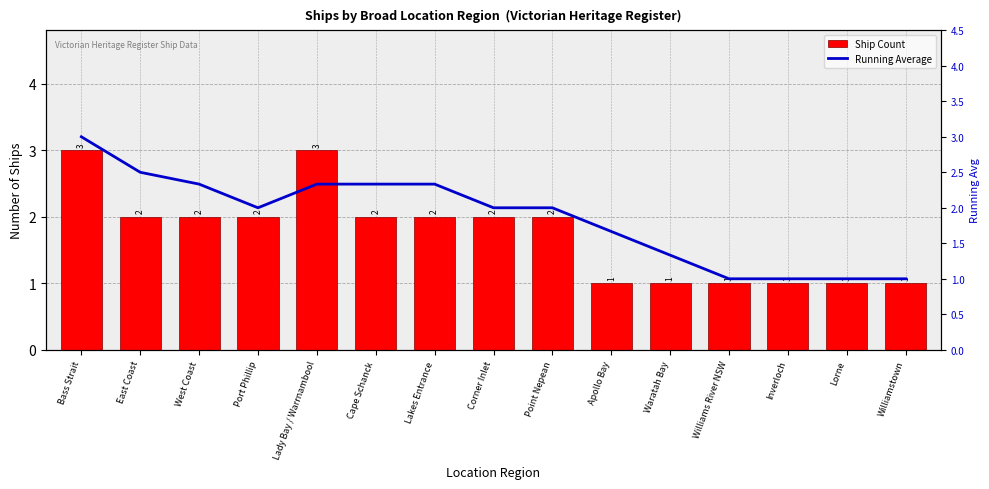

Which series has the largest total across all categories?

Running Average